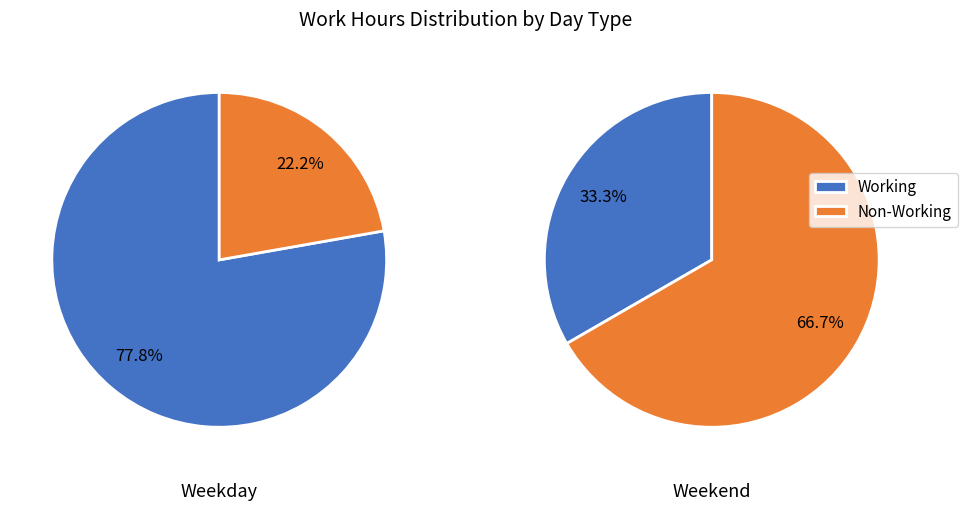

Which series has the largest range (max minus min)?

Working